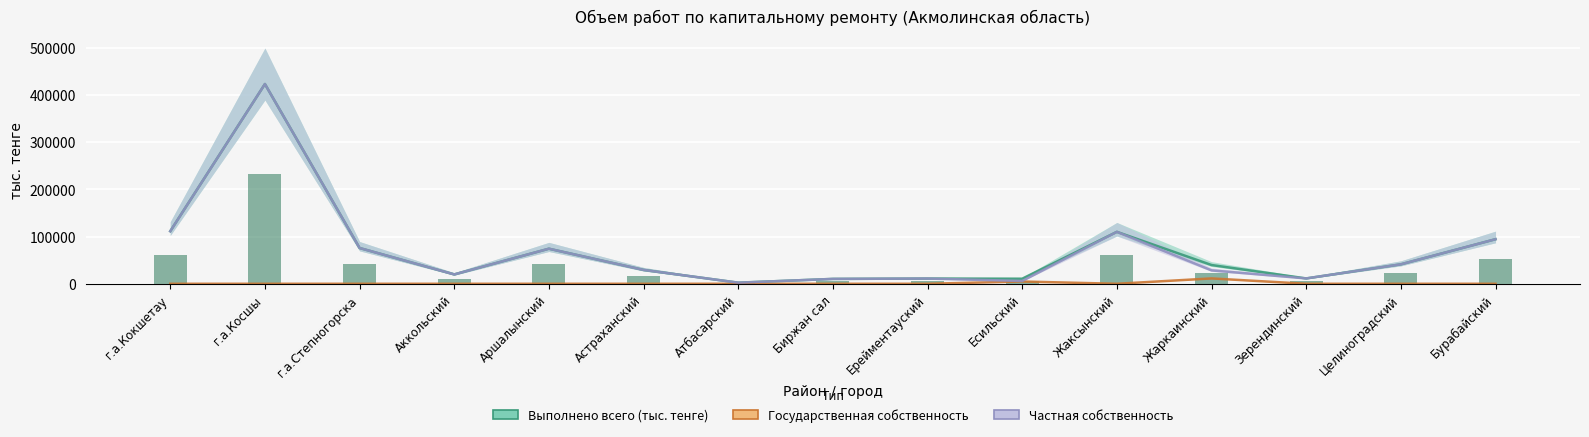

What are all the series names shown in the legend?

Выполнено всего (тыс. тенге), Государственная собственность, Частная собственность